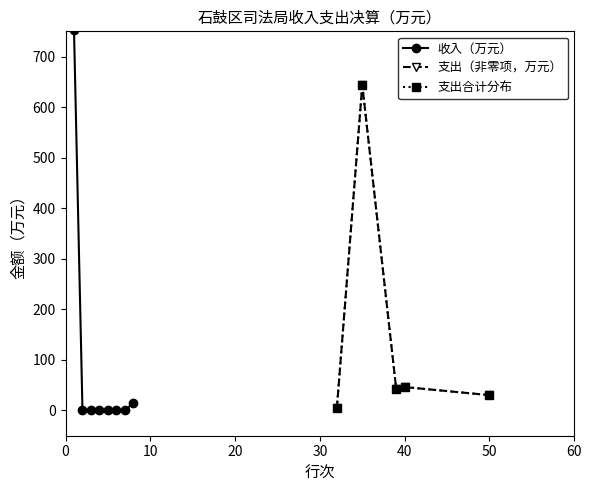

What is the greatest value displayed?

752.3